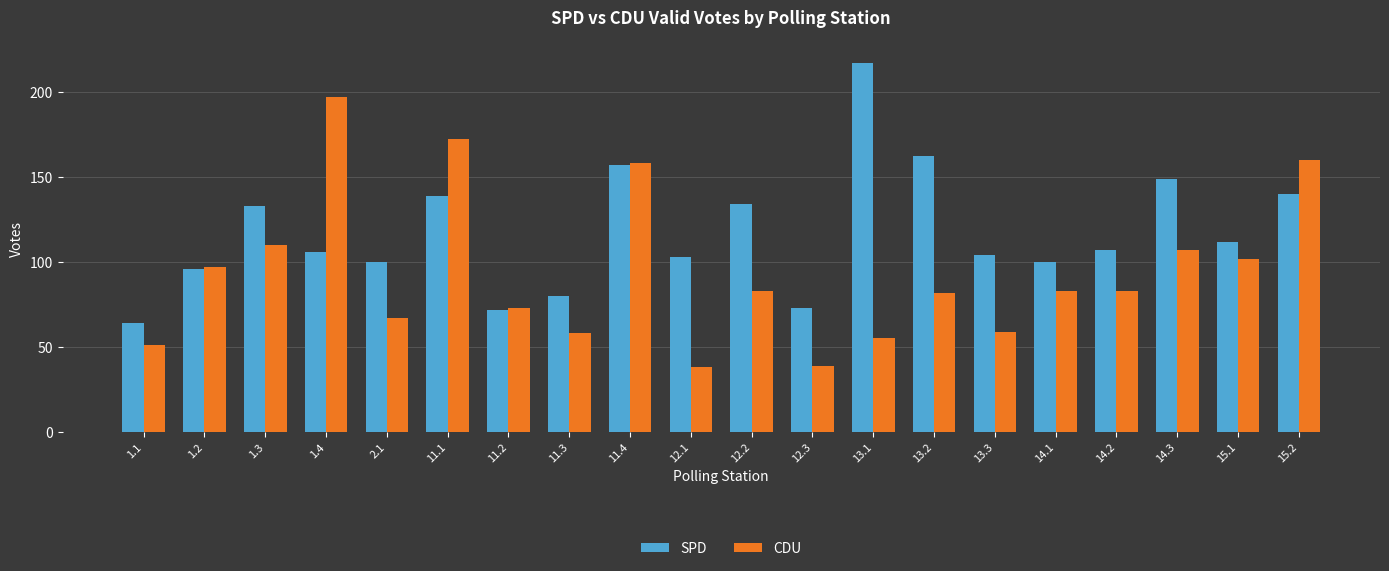

What is the value of the SPD bar at the 3rd from the left?

133